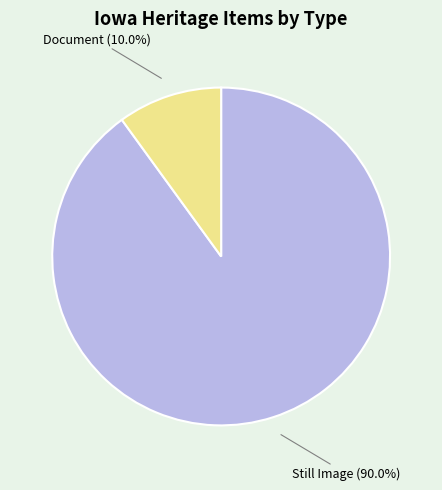

Count the number of slices in the pie.

2